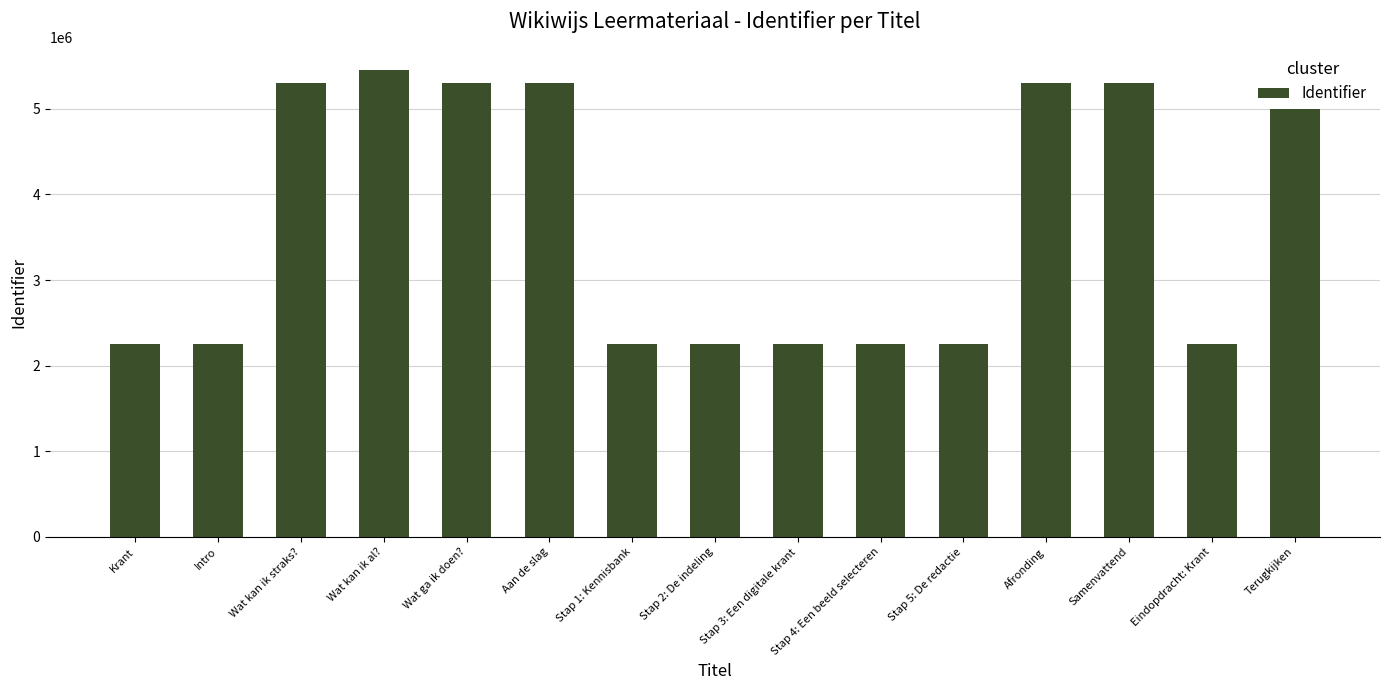

At which category does the chart reach its peak across all series?

Wat kan ik al?